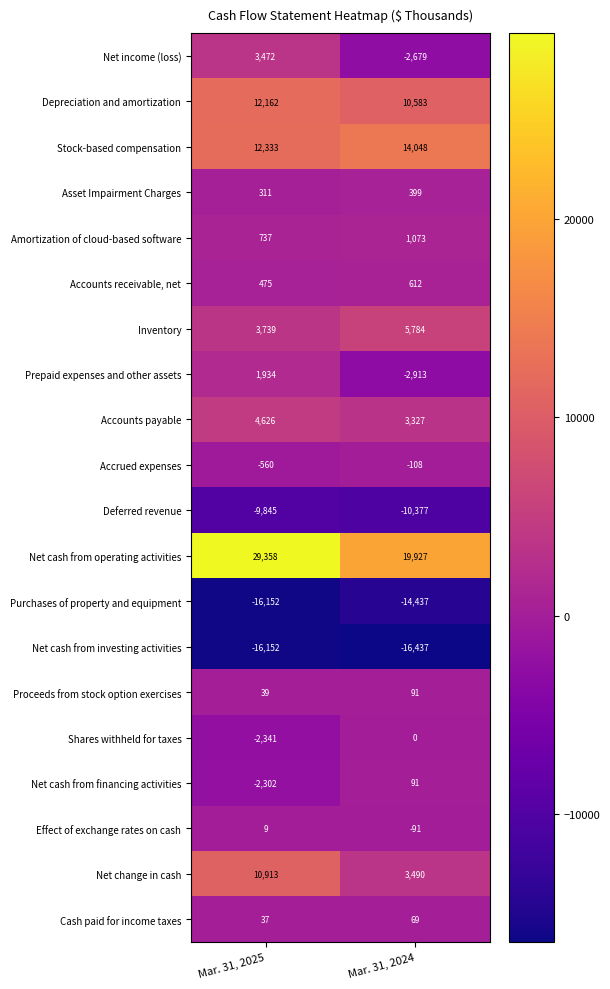

Which series has the largest range (max minus min)?

Net cash from operating activities